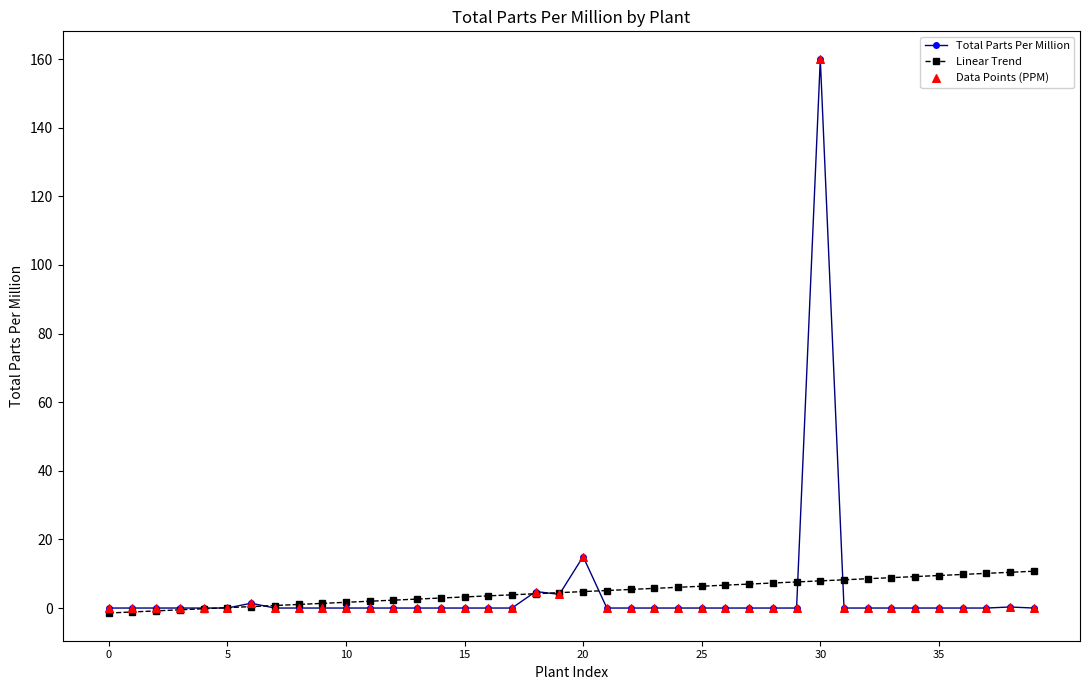

Which series has the widest spread of values?

Total Parts Per Million